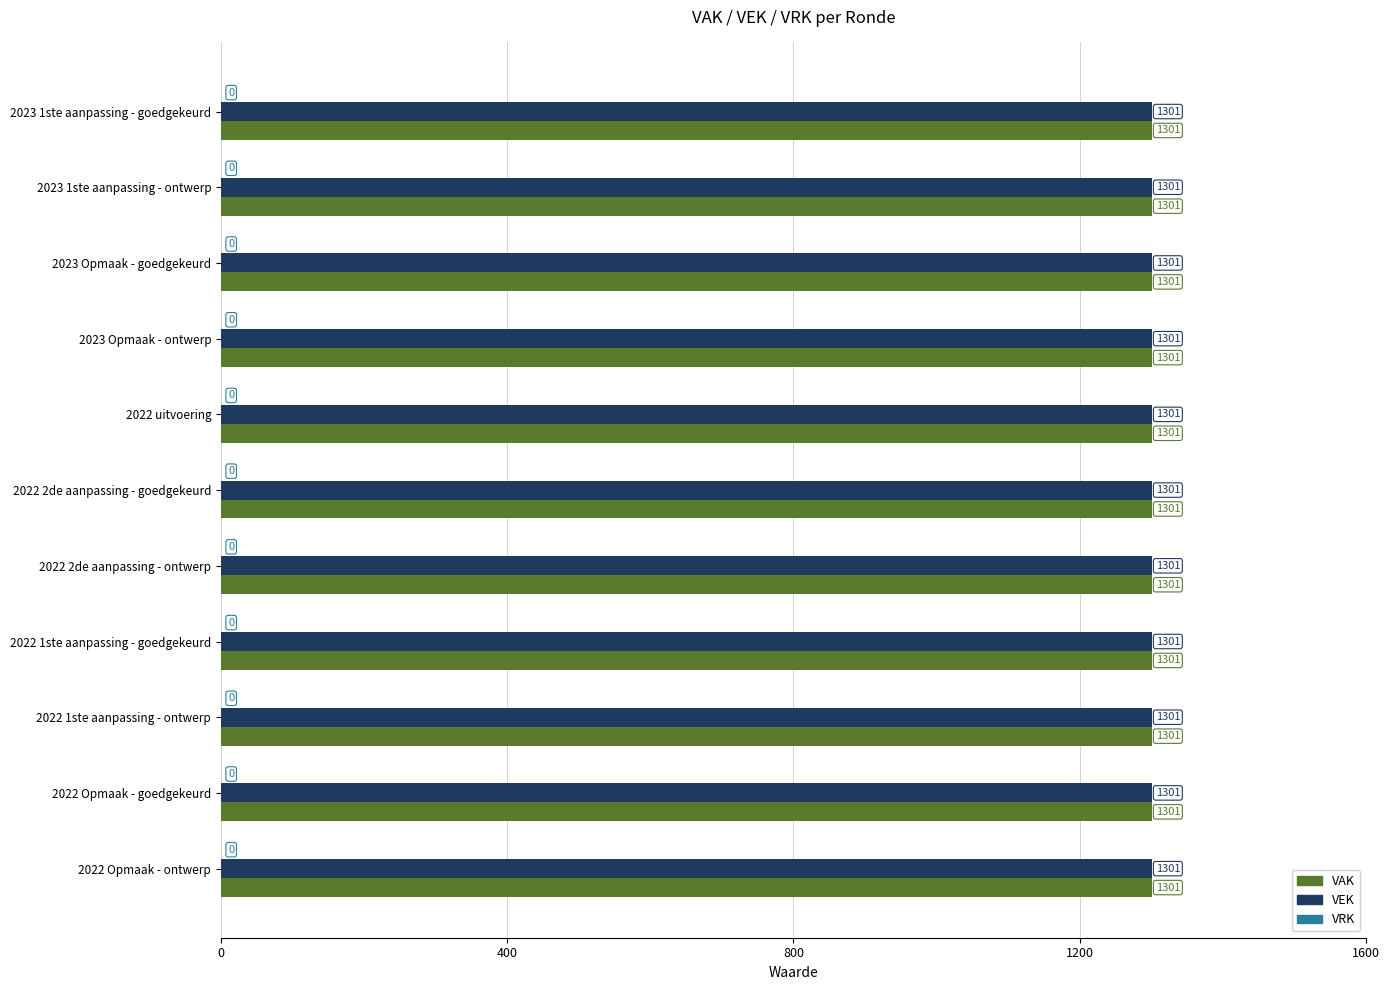

Rank the categories by VEK value from lowest to highest.

2023 1ste aanpassing - goedgekeurd, 2023 1ste aanpassing - ontwerp, 2023 Opmaak - goedgekeurd, 2023 Opmaak - ontwerp, 2022 uitvoering, 2022 2de aanpassing - goedgekeurd, 2022 2de aanpassing - ontwerp, 2022 1ste aanpassing - goedgekeurd, 2022 1ste aanpassing - ontwerp, 2022 Opmaak - goedgekeurd, 2022 Opmaak - ontwerp